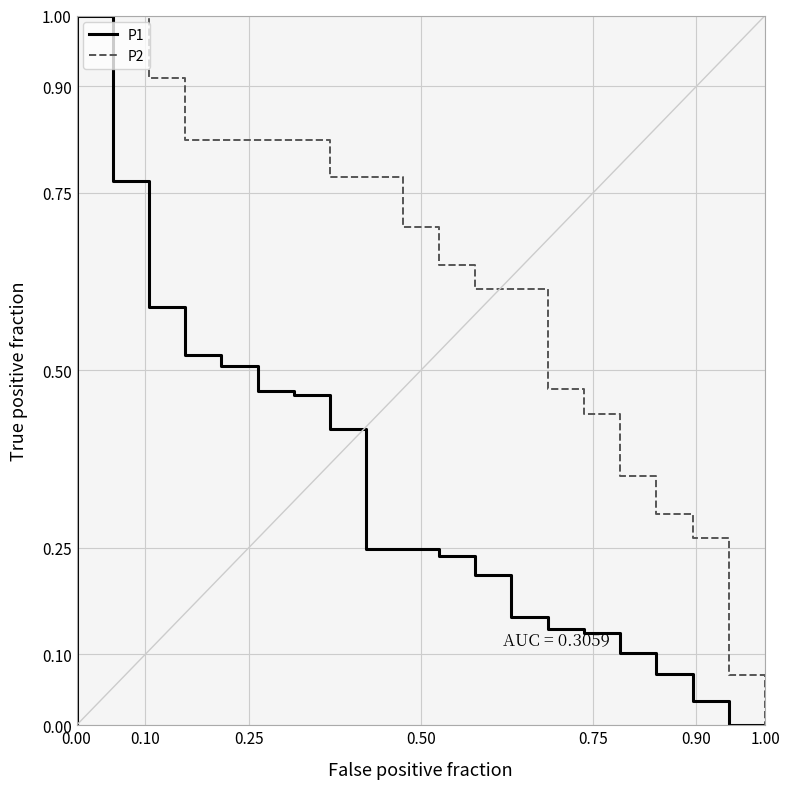

What is the label of the 20th point from the right?

0.10